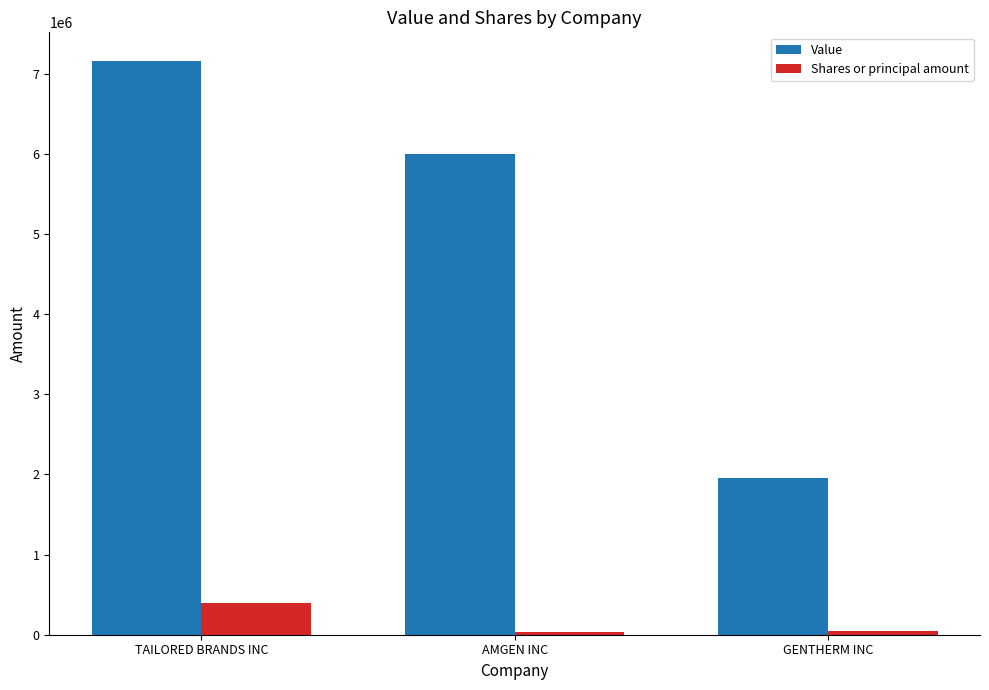

The value of Value at AMGEN INC is 3427638. True or false?

False